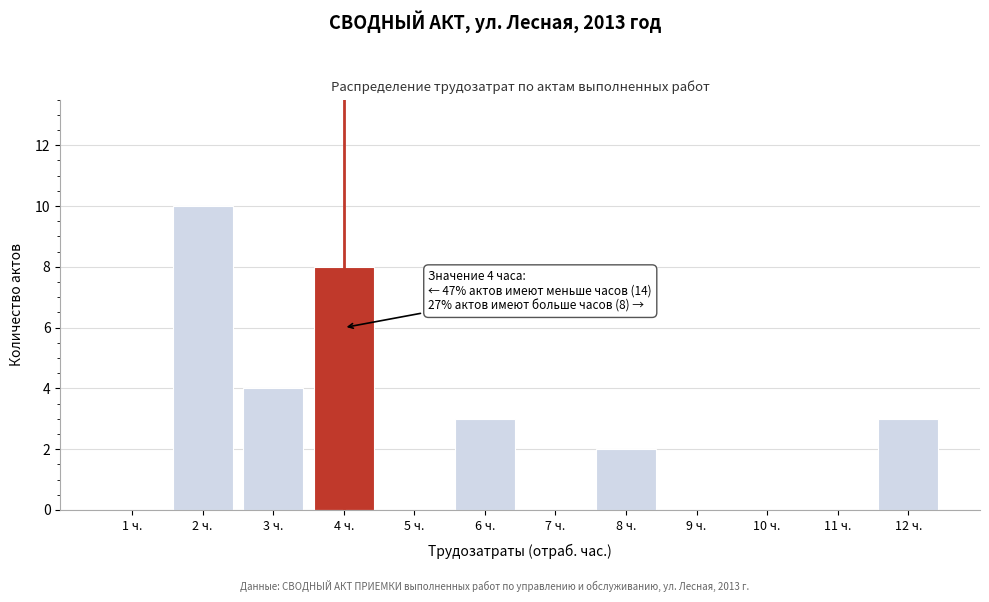

Reading right to left, transcribe all the data shown in this chart.

12 ч.=3	11 ч.=0	10 ч.=0	9 ч.=0	8 ч.=2	7 ч.=0	6 ч.=3	5 ч.=0	4 ч.=8	3 ч.=4	2 ч.=10	1 ч.=0